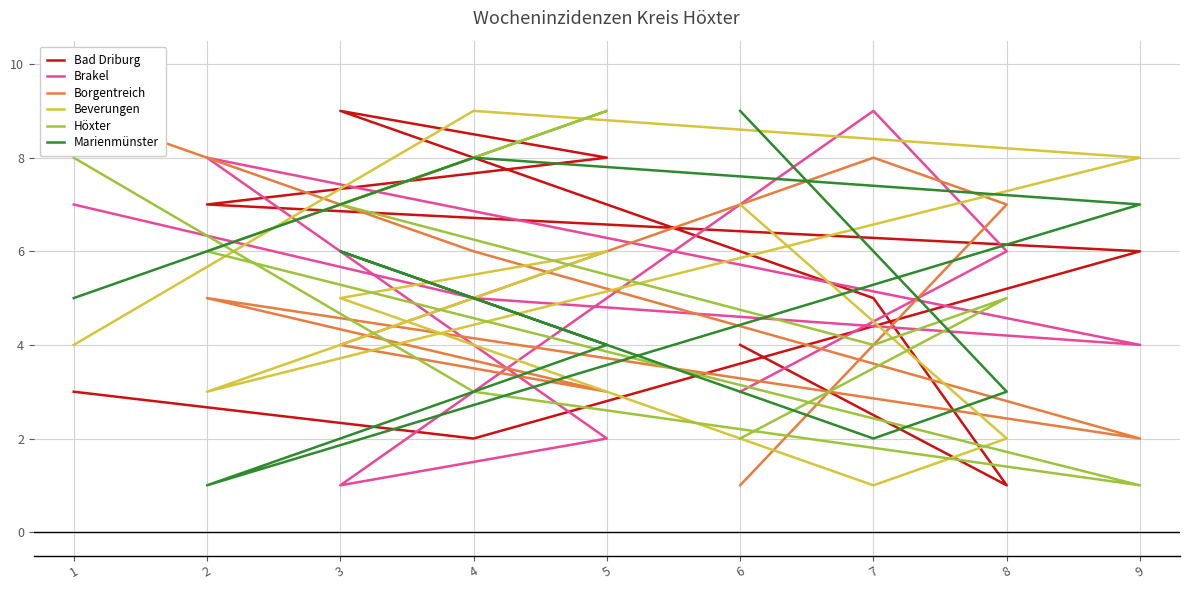

Which series ends up on top after the final intersection of Bad Driburg and Beverungen?

Beverungen